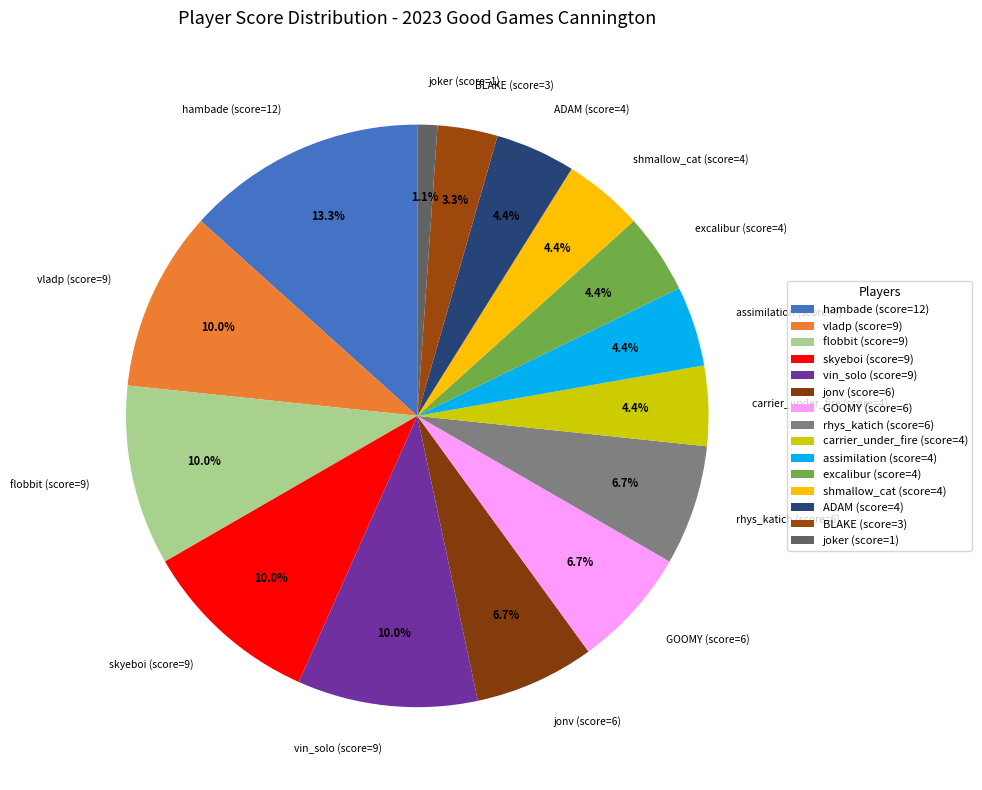

Does any single category account for the majority?

No